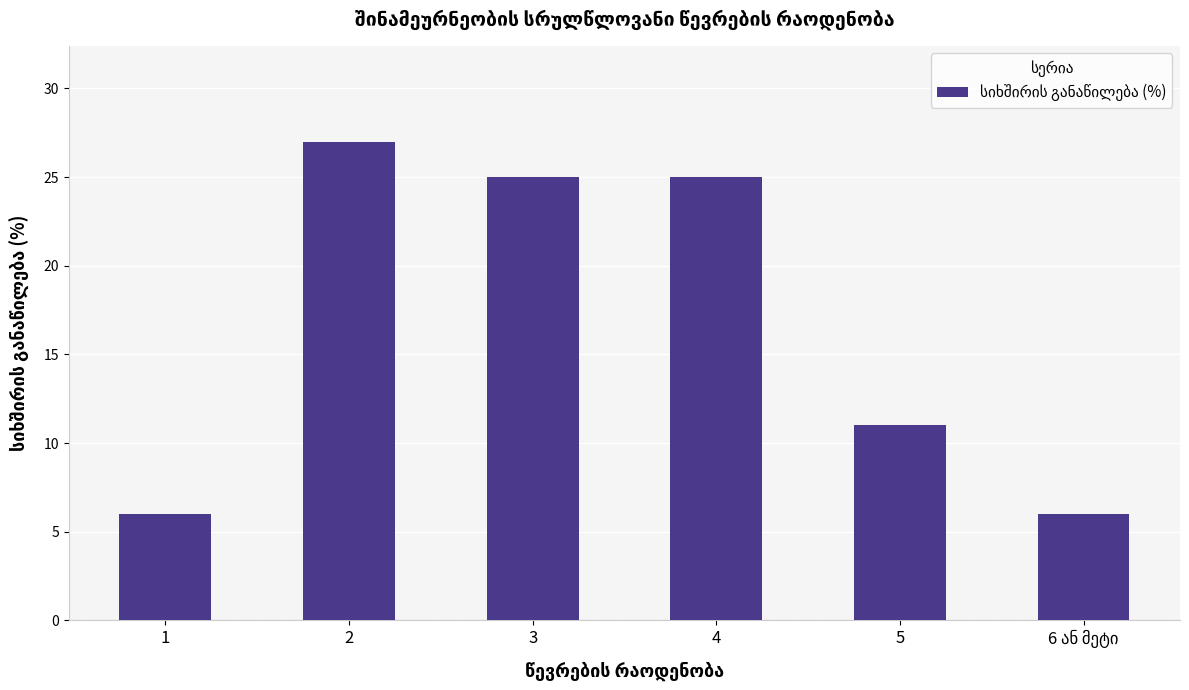

What is the greatest value displayed?

27